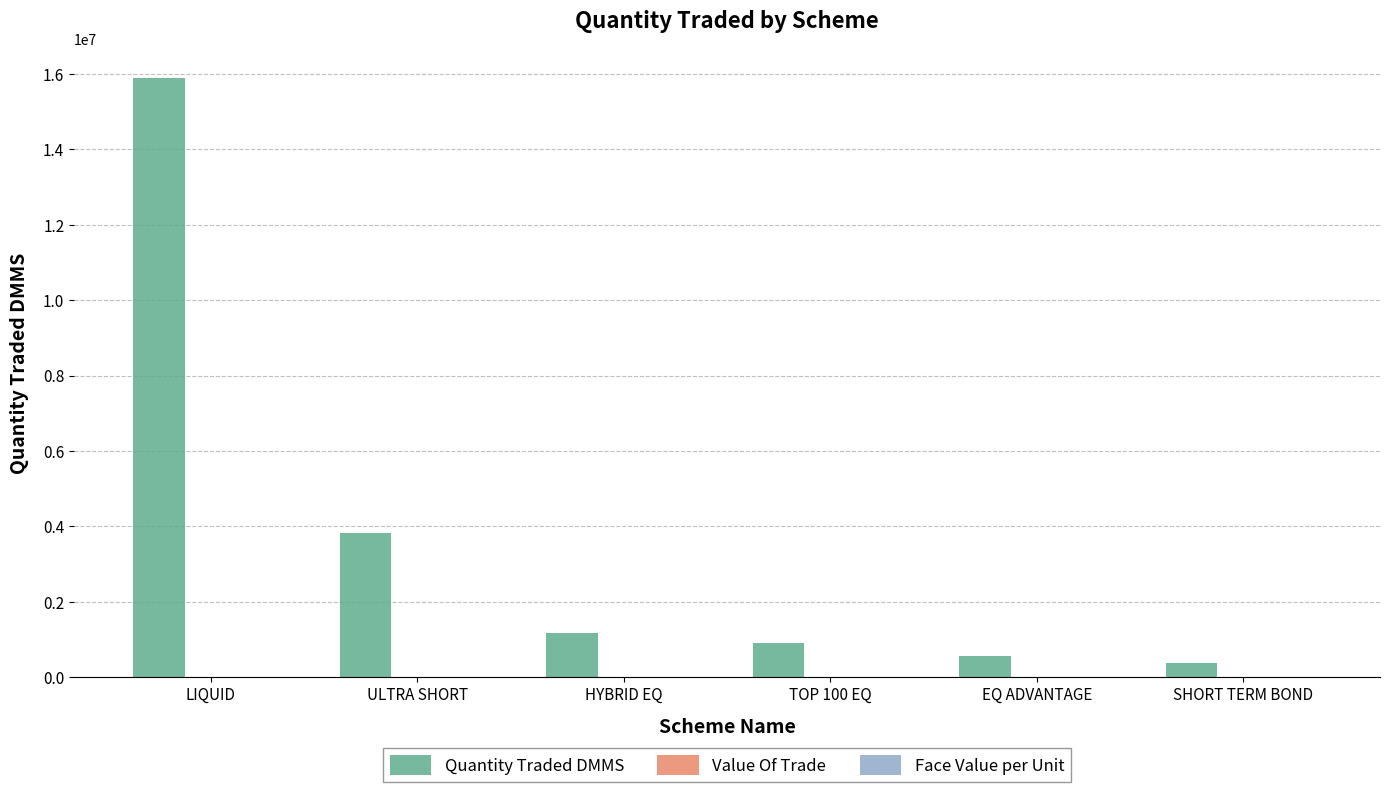

Which series changed the most between LIQUID and TOP 100 EQ?

Quantity Traded DMMS